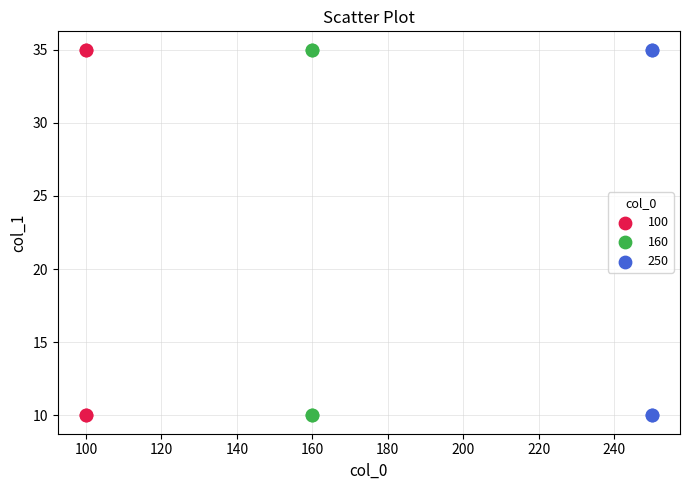

What are all the series names shown in the legend?

100, 160, 250